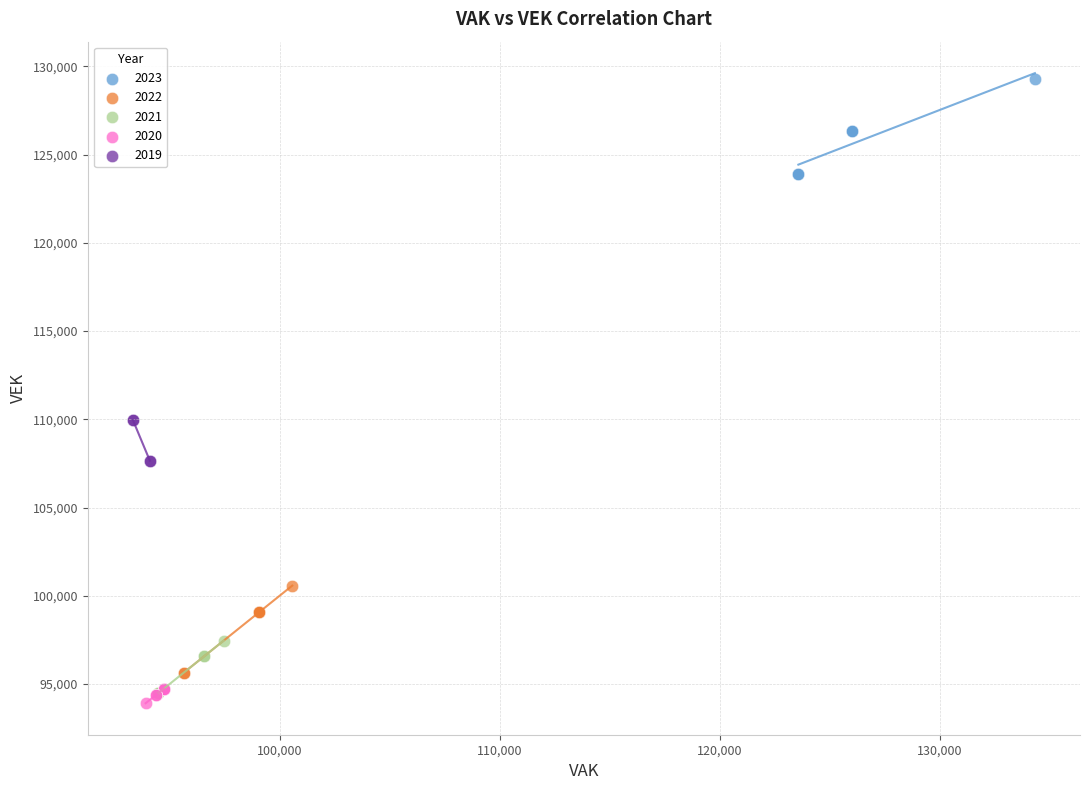

Which series contains the highest Y value?

2023